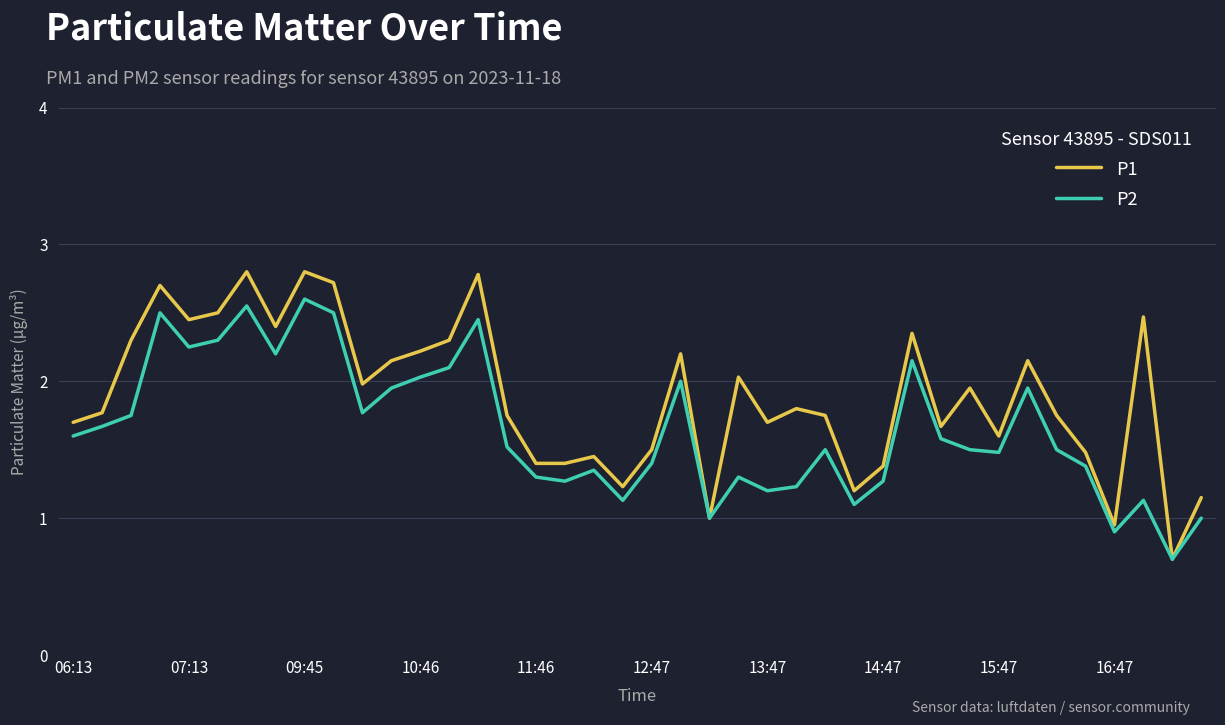

Which series has the largest range (max minus min)?

P1